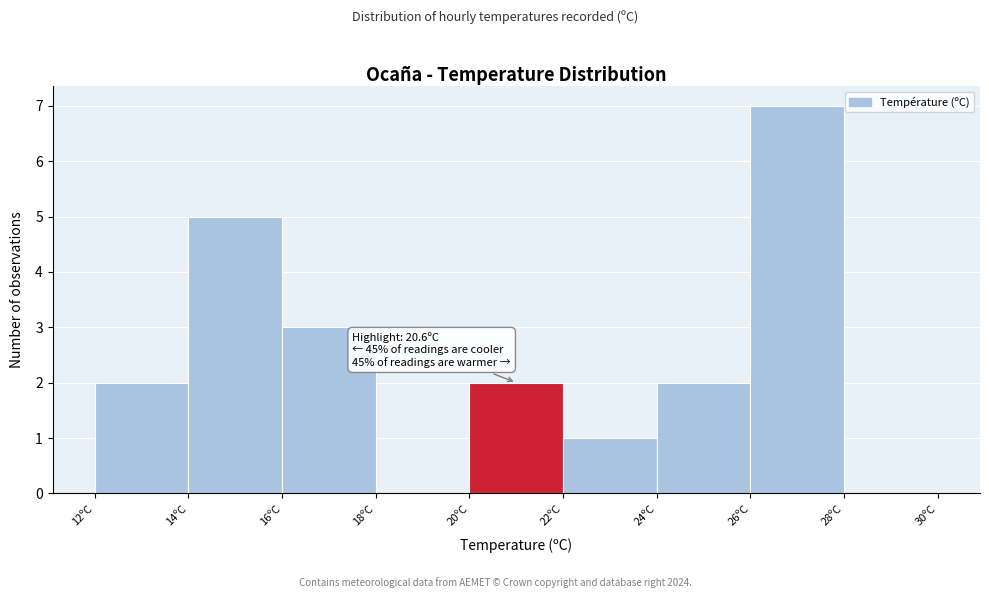

Over which range of the x-axis is the bar tallest?

26 to 28